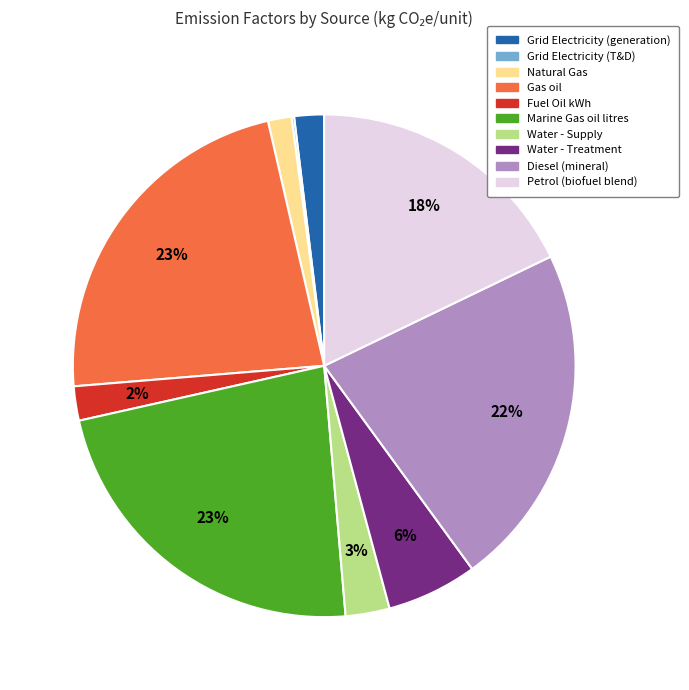

Is it true that Gas oil is 1% of the pie?

False